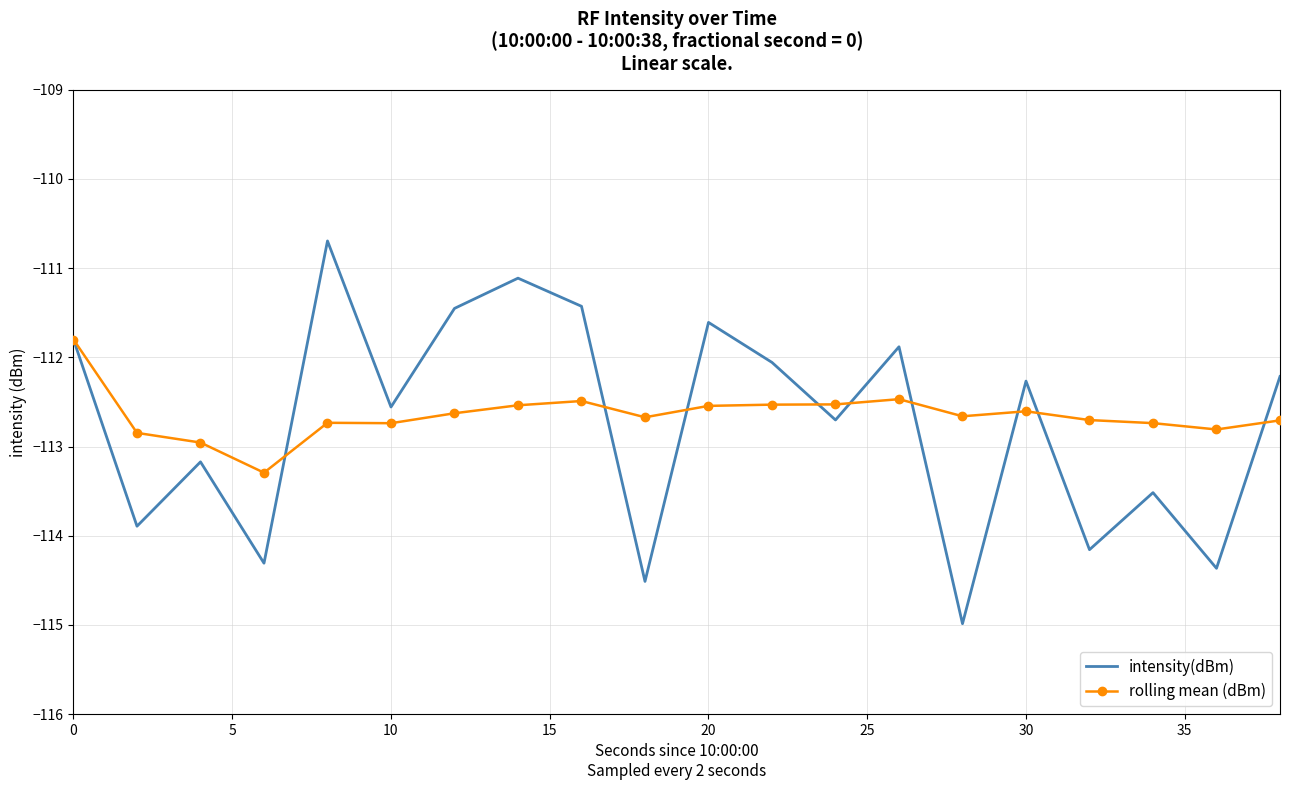

Rank the series by their maximum value, from highest to lowest.

intensity(dBm), rolling mean (dBm)